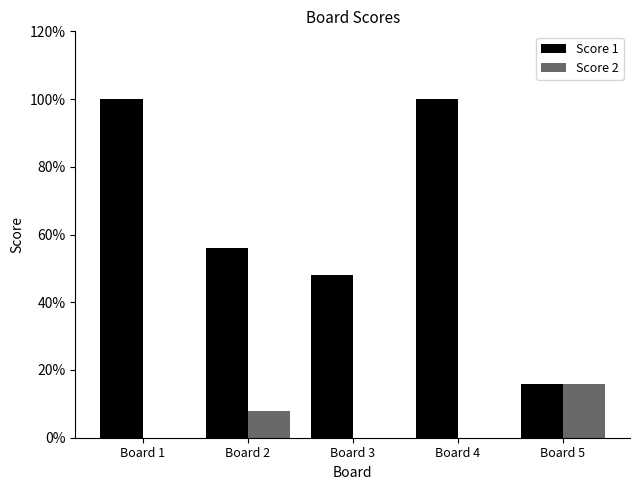

List the series in order of their overall mean, lowest first.

Score 2, Score 1